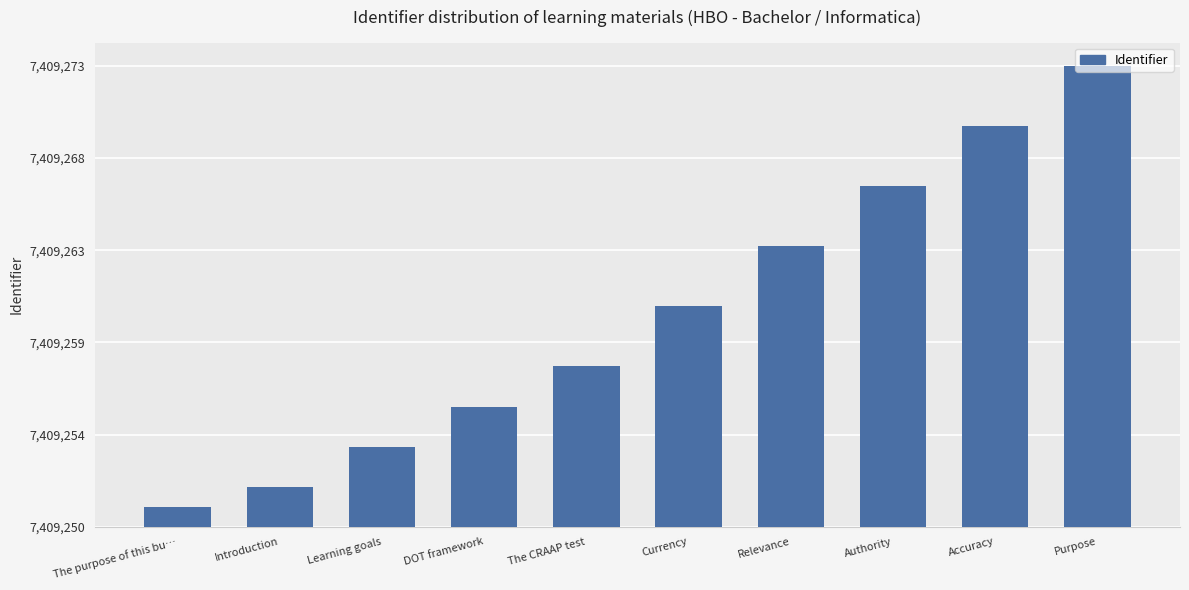

Rank the categories by value from lowest to highest.

The purpose of this bu…, Introduction, Learning goals, DOT framework, The CRAAP test, Currency, Relevance, Authority, Accuracy, Purpose